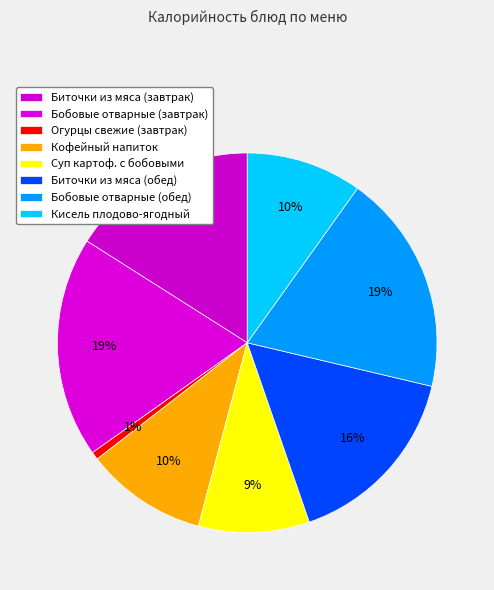

The Бобовые отварные (завтрак) slice represents 25% of the pie. True or false?

False